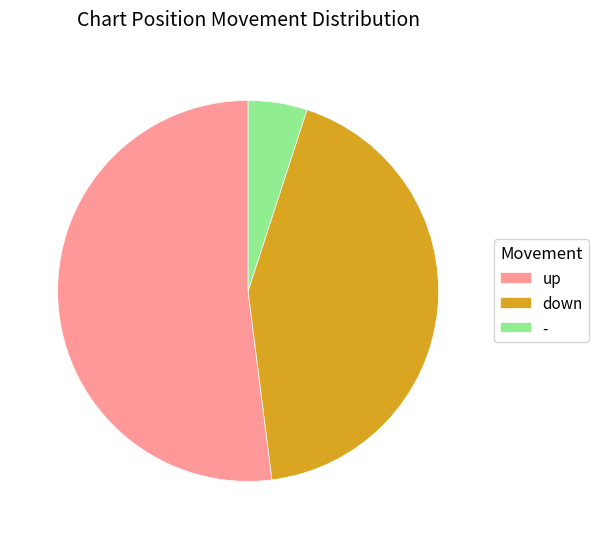

How many slices are in this pie chart?

3